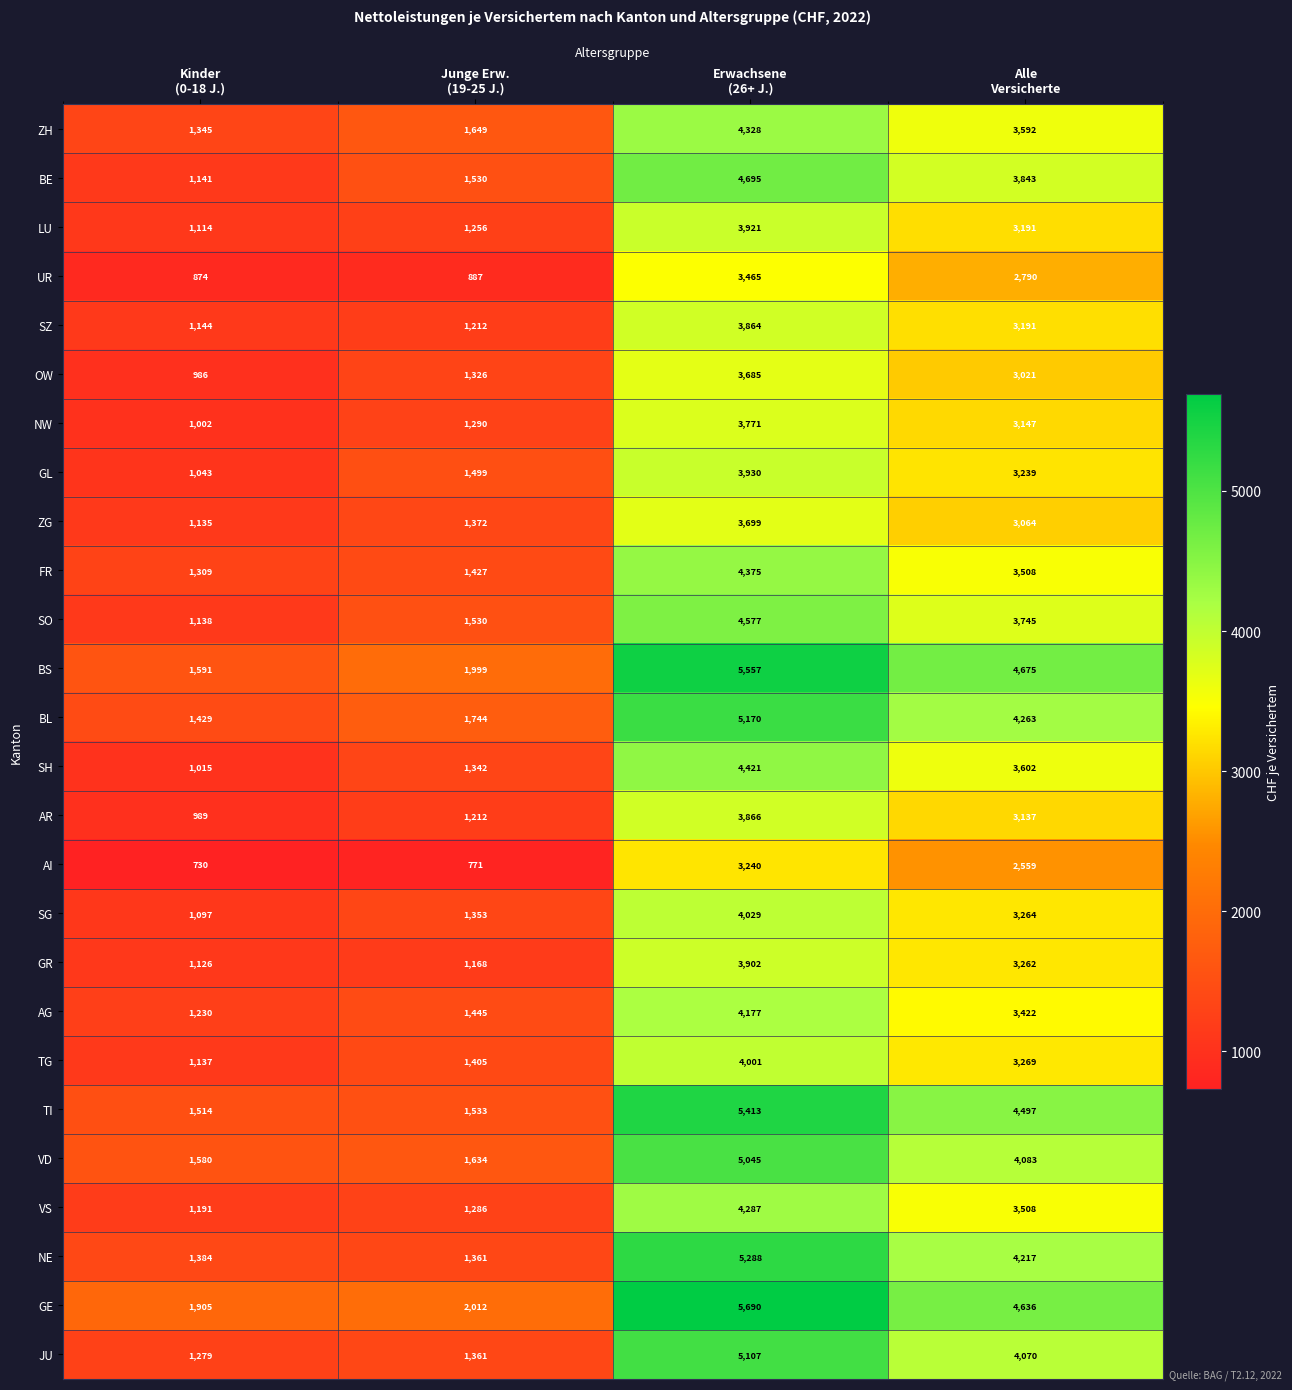

What is the sum of all AI values?

7300